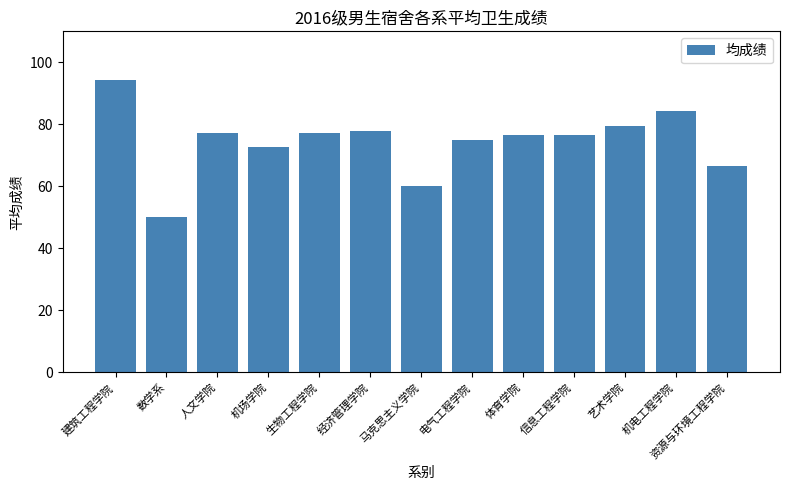

At which label does the data first exceed 76?

建筑工程学院